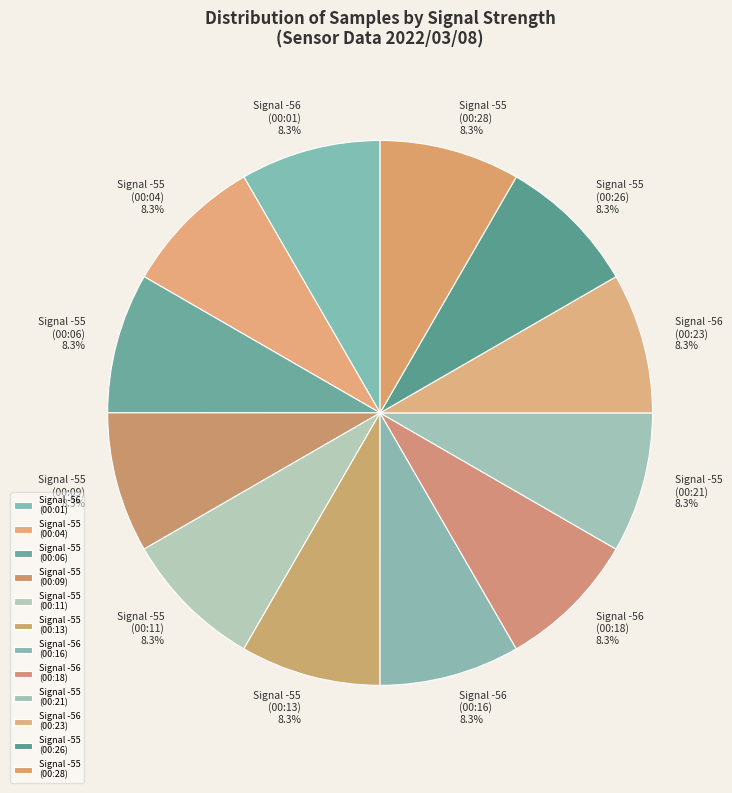

Is there any slice that represents more than half of the pie?

No